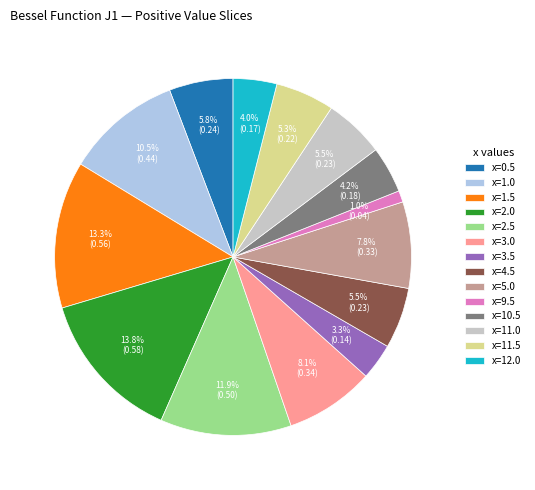

To the nearest percent, what percentage of the pie is x=0.5?

6%